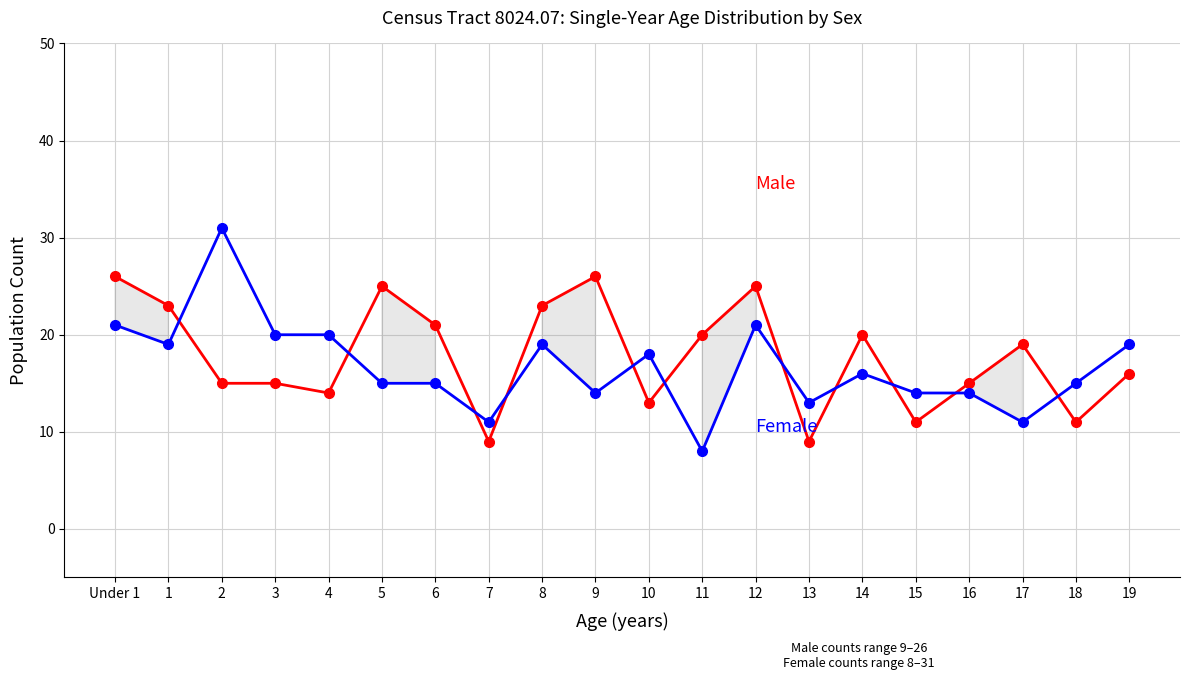

What is the greatest value displayed?

31